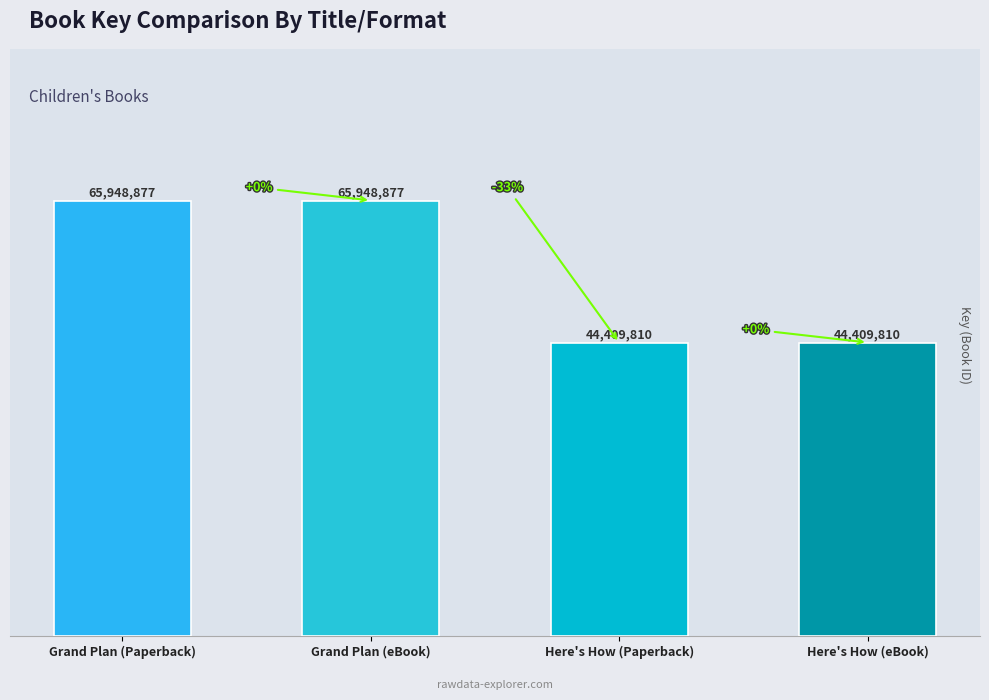

Reading left to right, what are all the values shown in this chart?

65948877	65948877	44409810	44409810